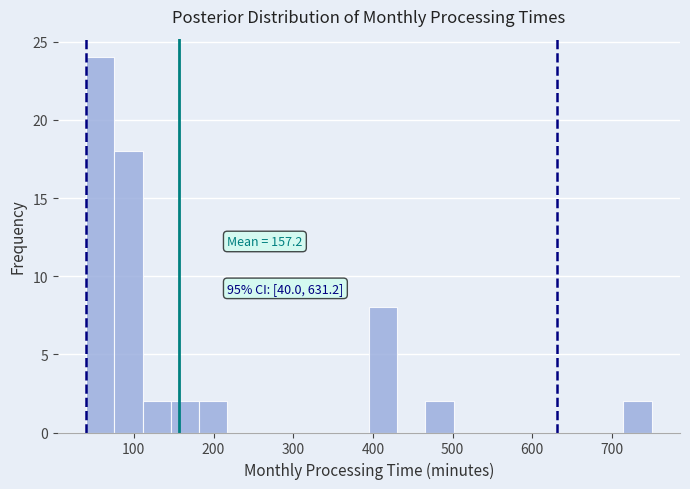

Around what value on the x-axis is the tallest bar? Give the approximate position of its centre, as read against the axis.

60